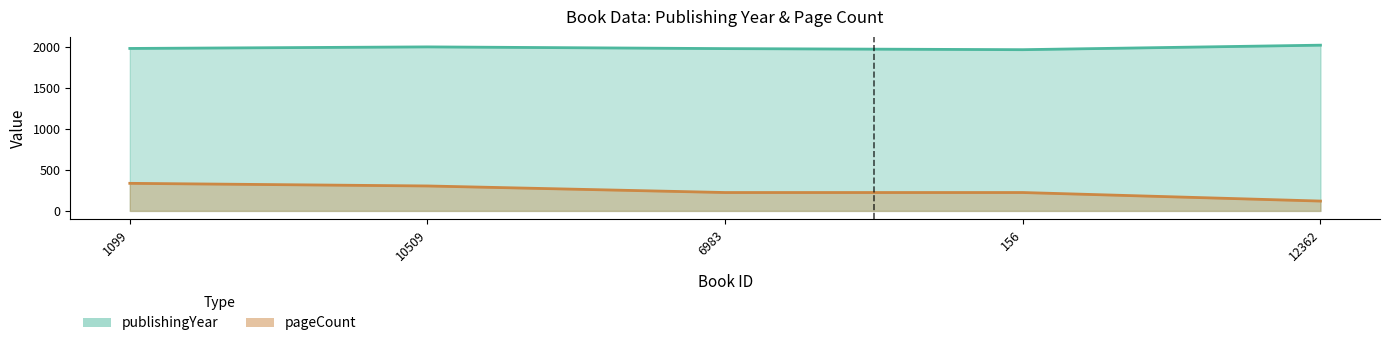

Which series has the widest spread of values?

pageCount